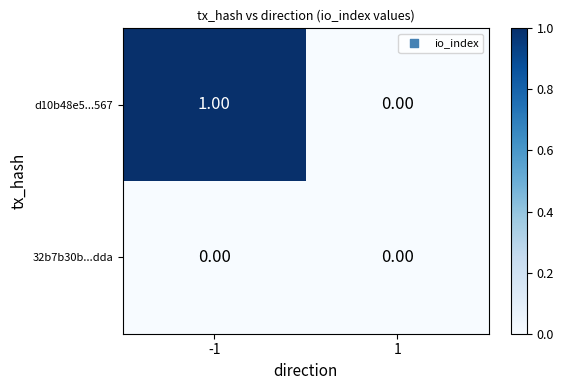

Which series has the widest spread of values?

d10b48e5...567